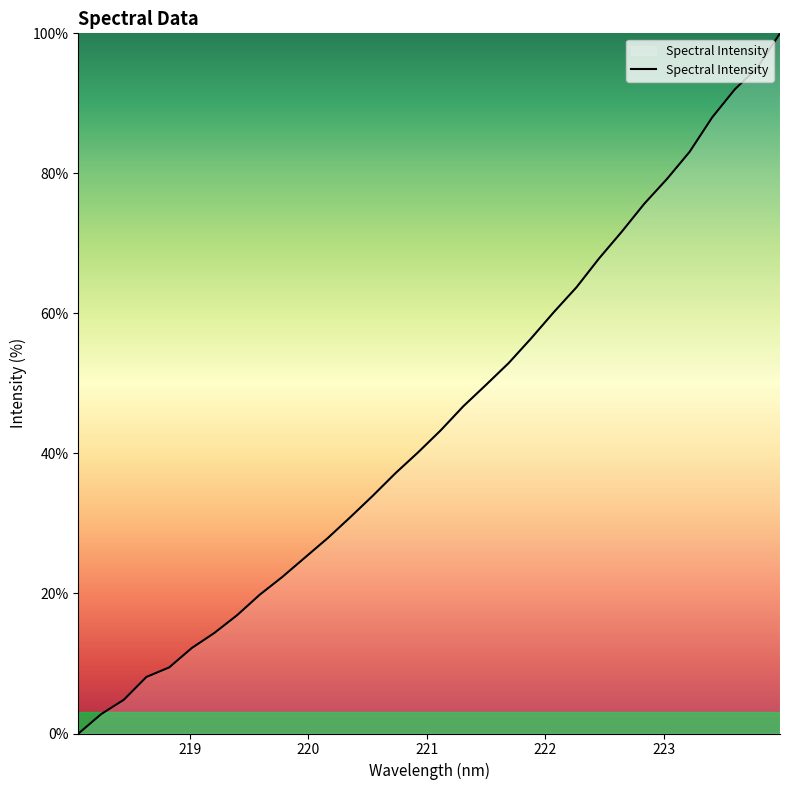

What is the difference between the maximum and minimum values?

100.0